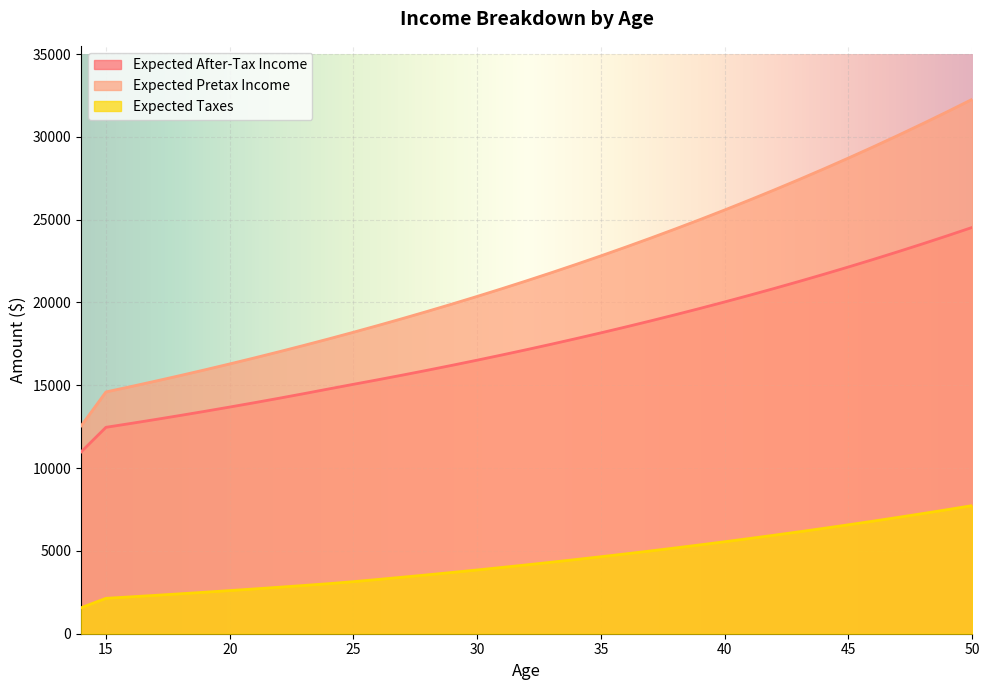

Between 47 and 34, which is larger?

47